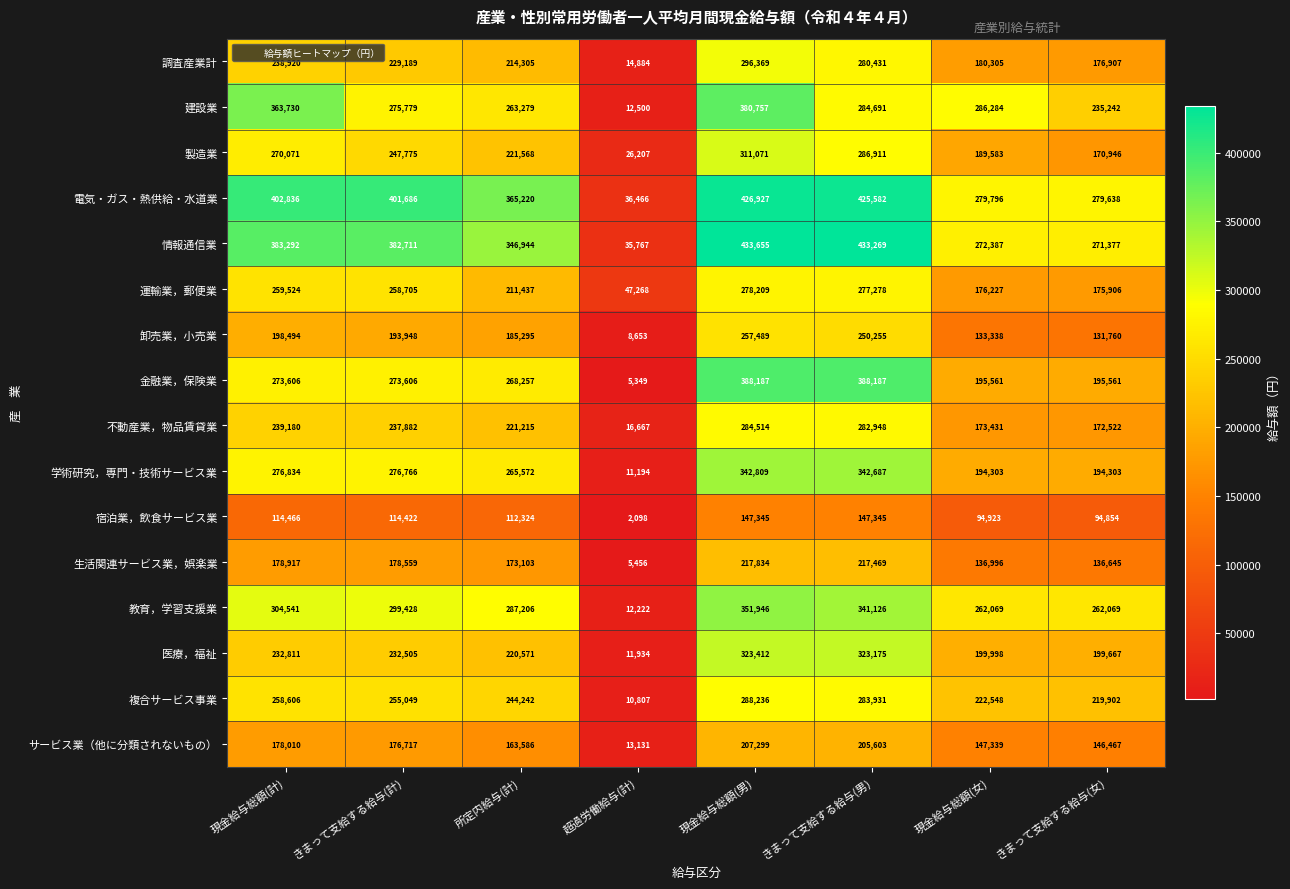

What is the total value across all series at 超過労働給与(計)?

270603